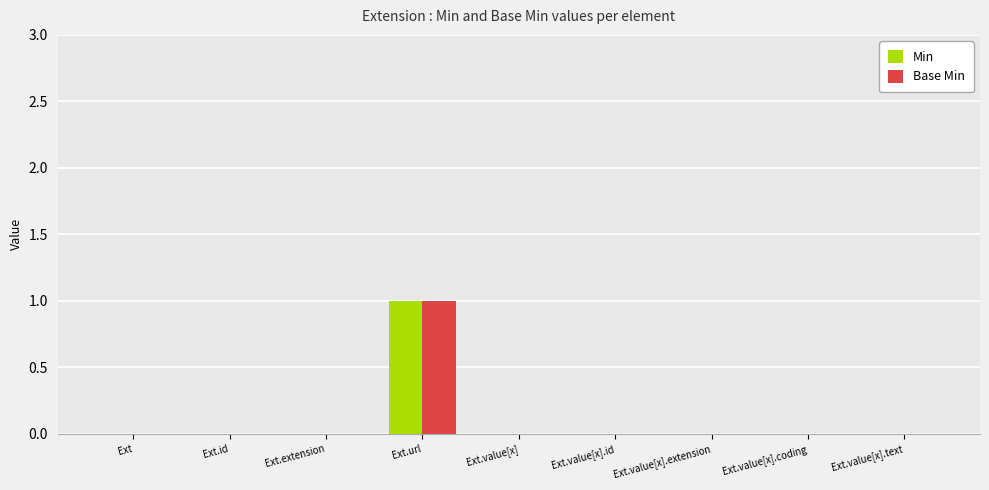

What is the sum of all Base Min values?

1